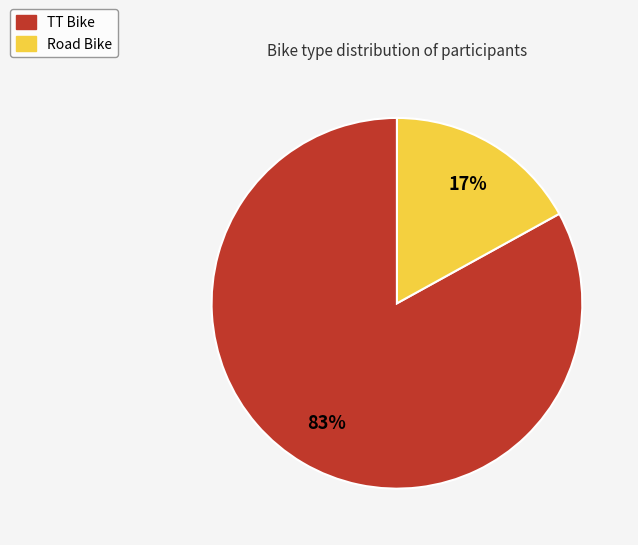

To the nearest percent, what percentage of the pie is TT Bike?

83%